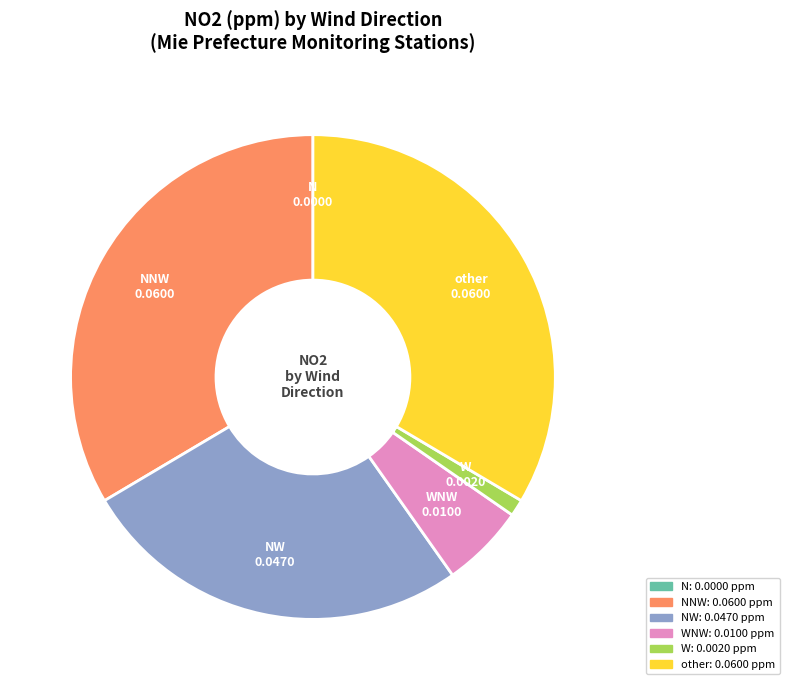

Is there any slice that represents more than half of the pie?

No